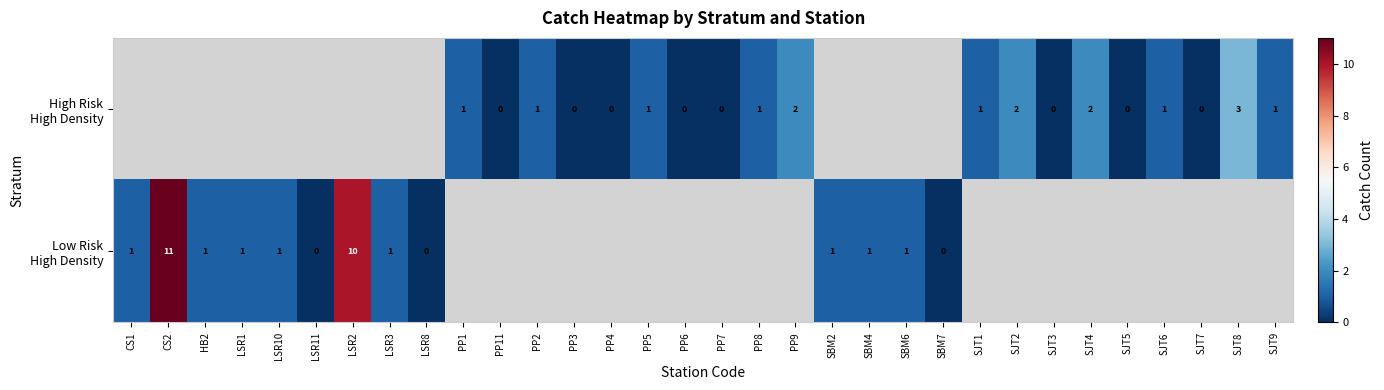

Which category has the highest value in the row_1 series?

CS2